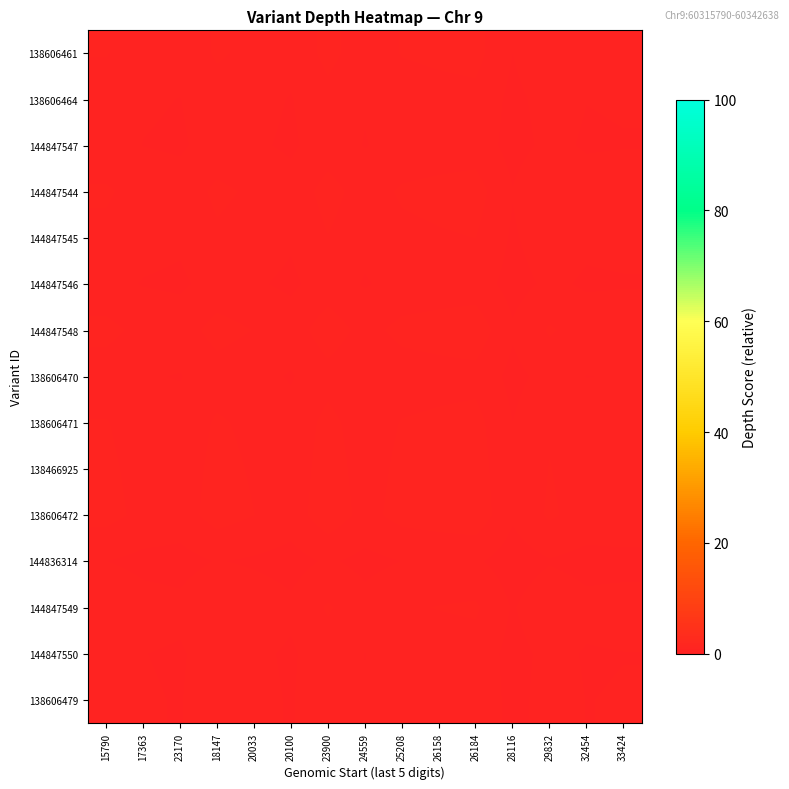

Count the number of categories in the chart.

15